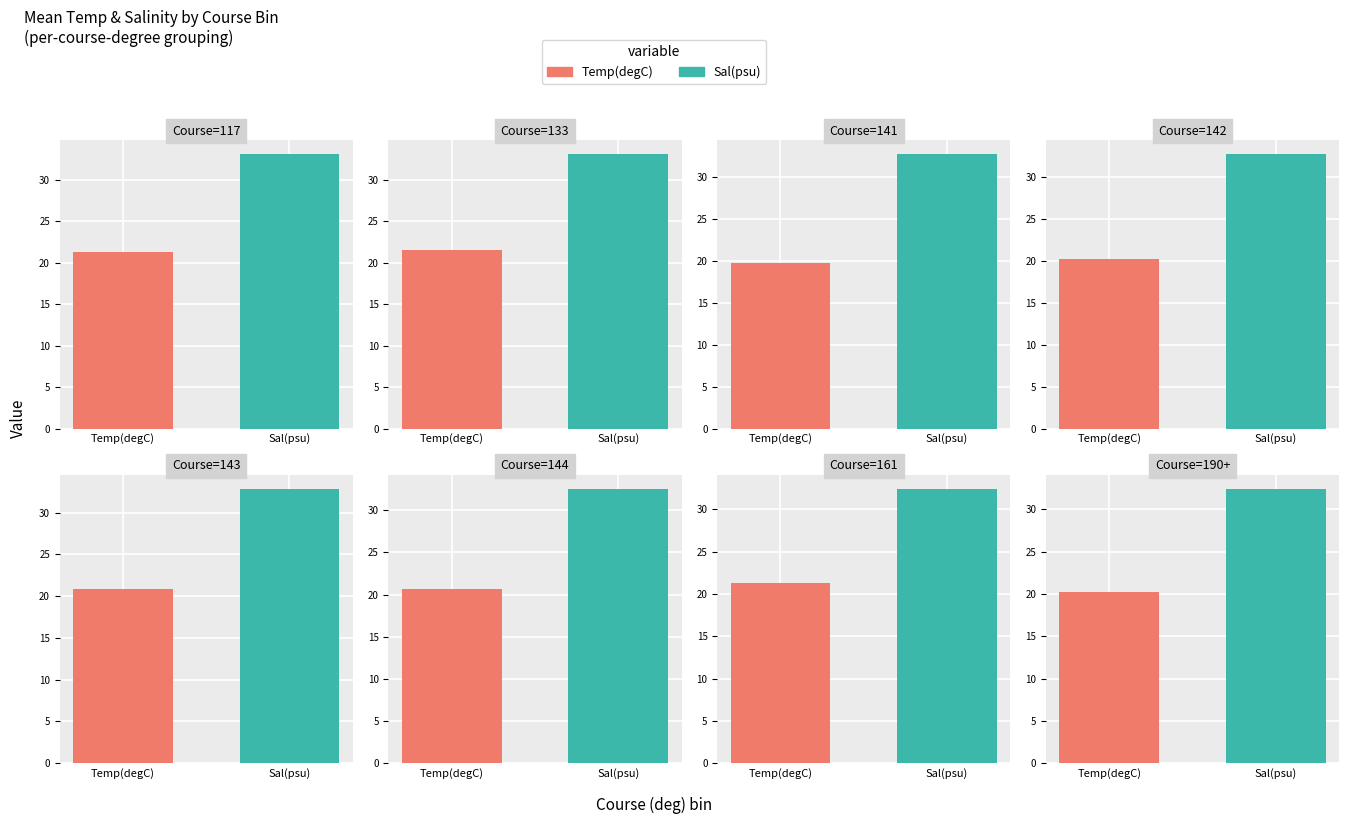

The value of Mean Sal (psu) at 3 is 32.6. True or false?

True